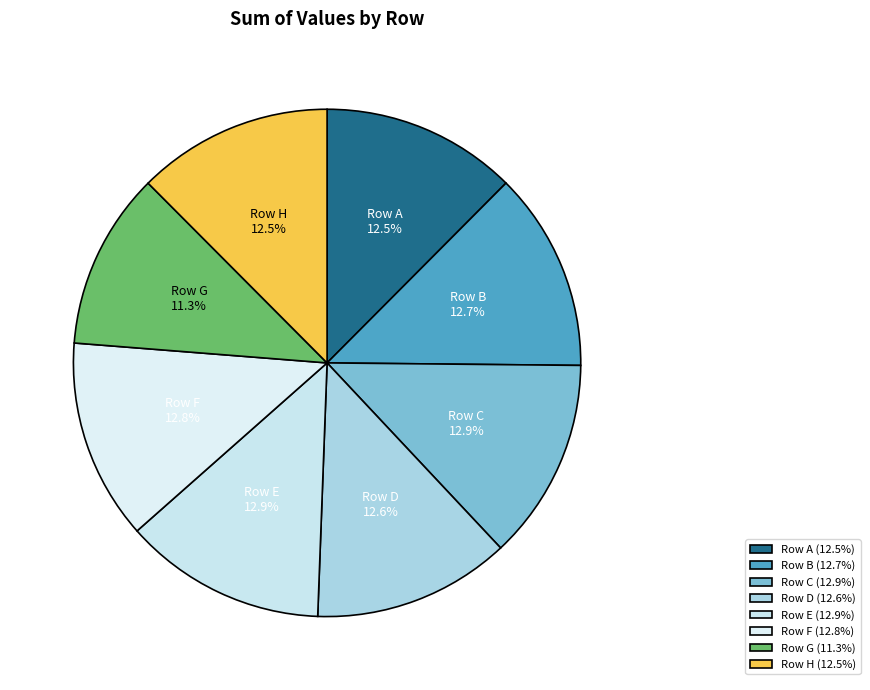

Does any single category account for the majority?

No